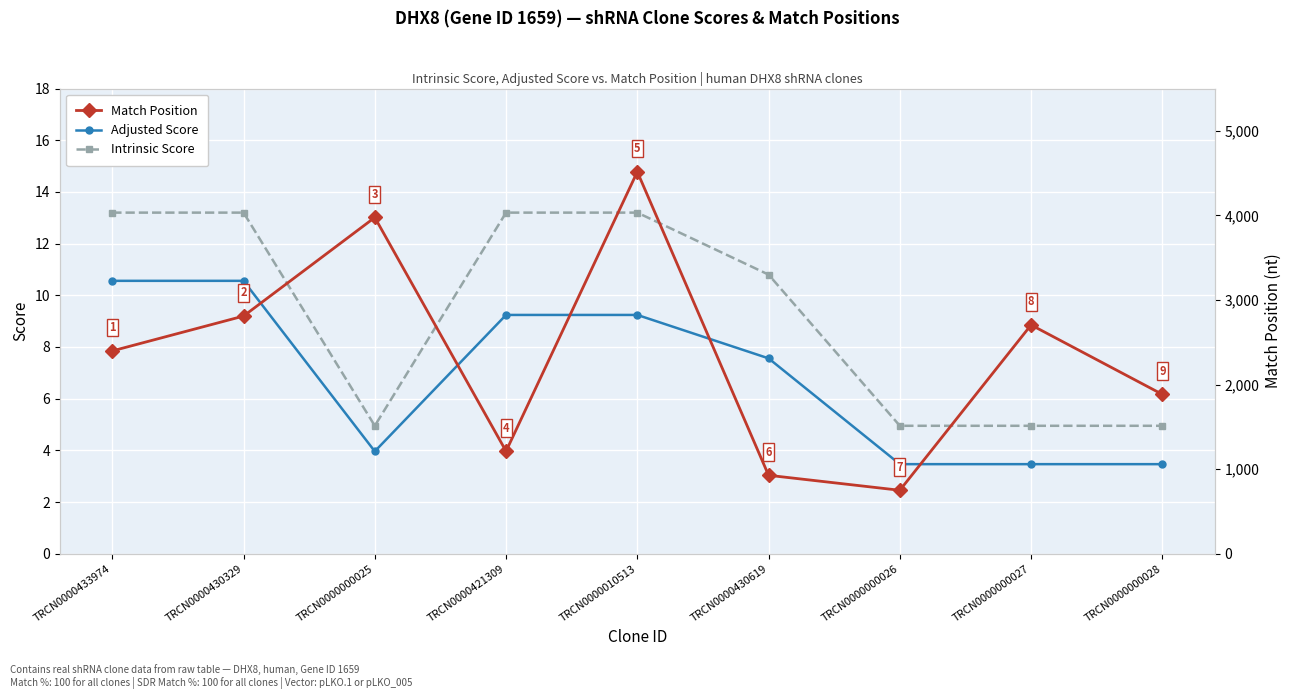

What is the label of the 7th point from the right?

TRCN0000000025